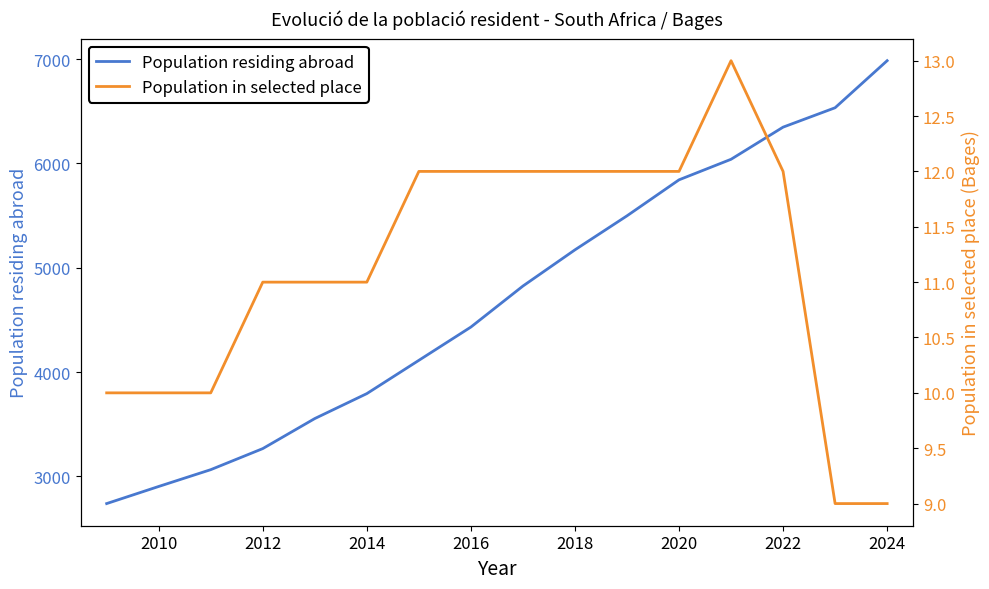

Count the number of categories in the chart.

16